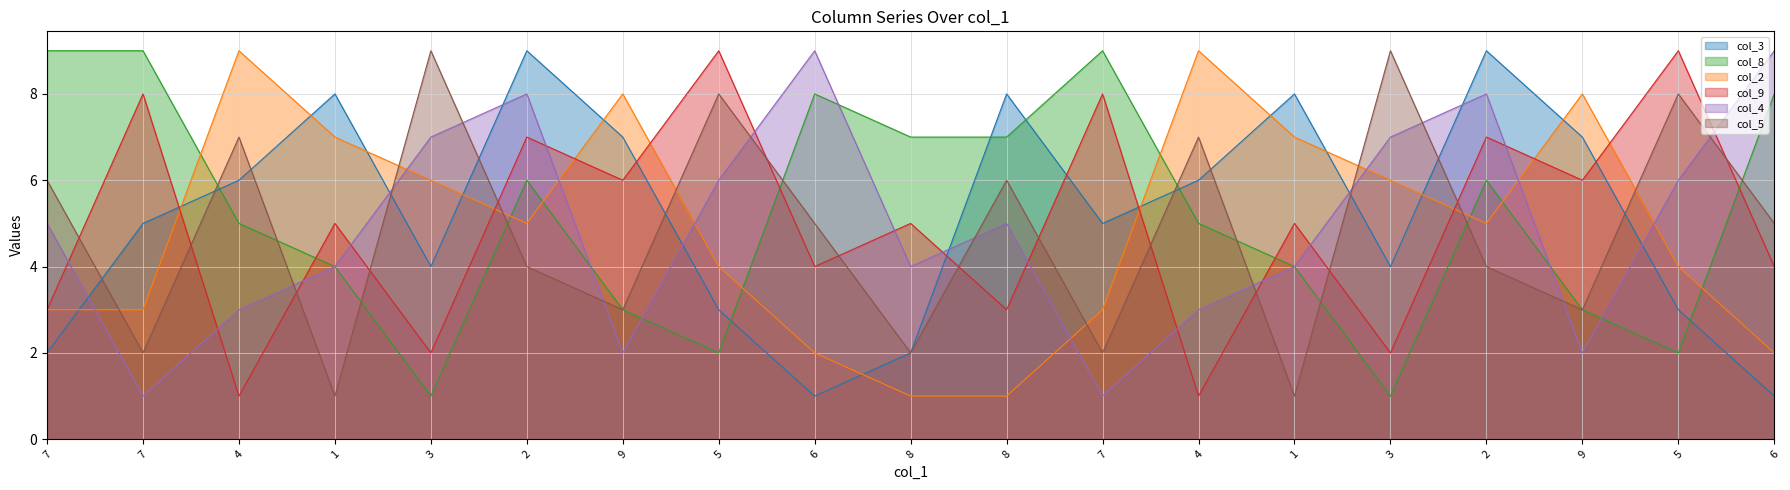

The col_5 series shows 5 at 5. True or false?

False